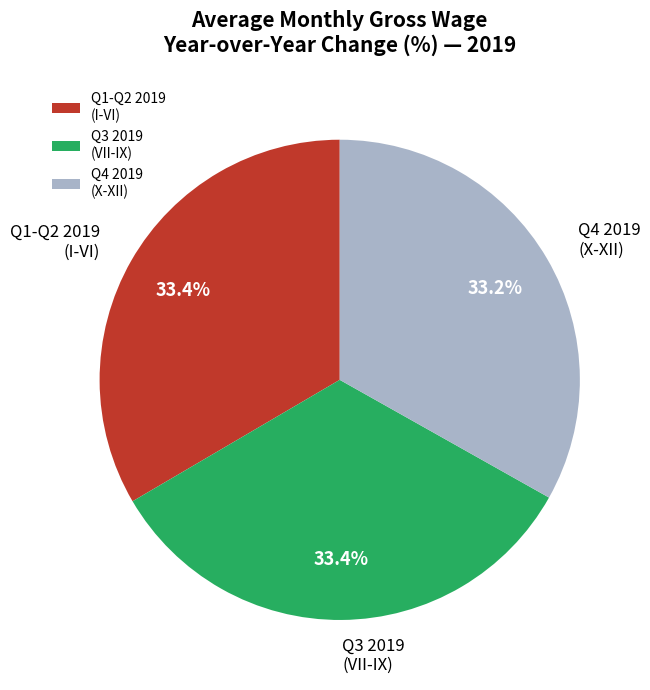

Do Q4 2019 (X-XII) and Q3 2019 (VII-IX) together represent more than half of the pie?

Yes